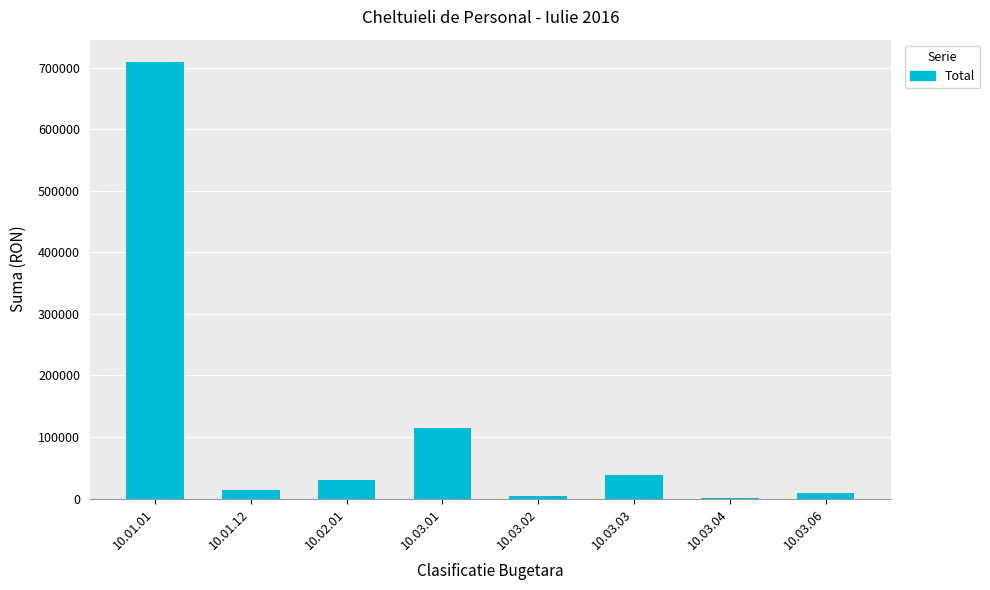

What is the difference between the values at 10.02.01 and 10.01.12?

16844.1